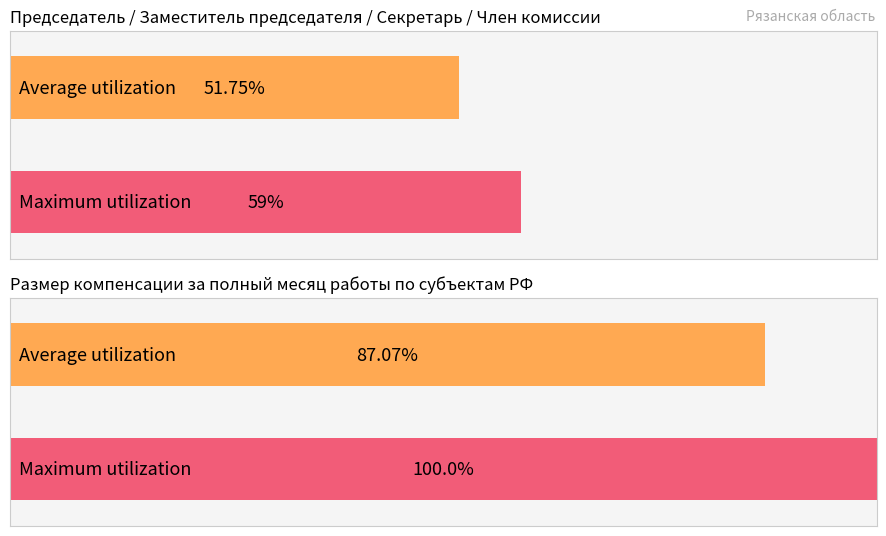

The Maximum utilization series shows 89 at 03_Республика Башкортостан. True or false?

False